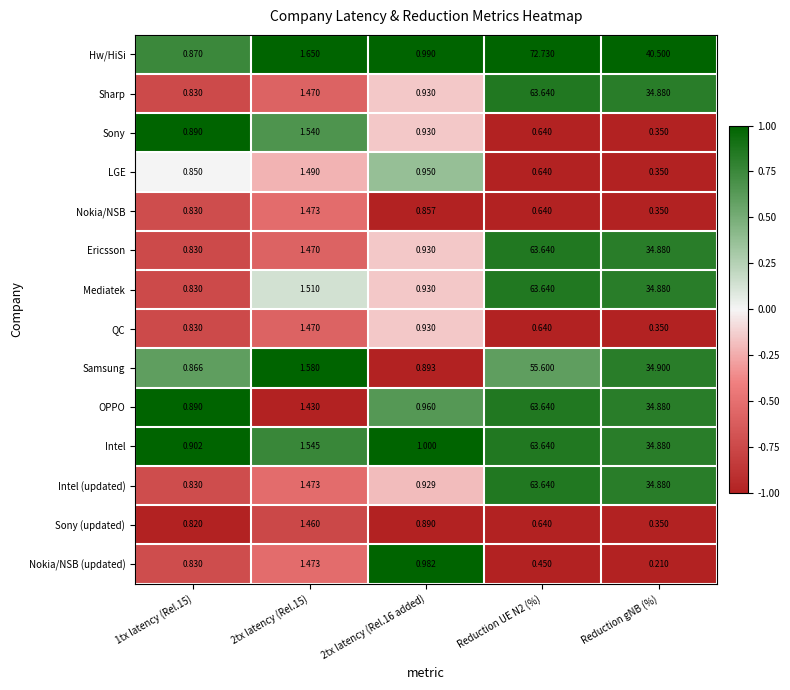

Which series has the largest total across all categories?

Hw/HiSi